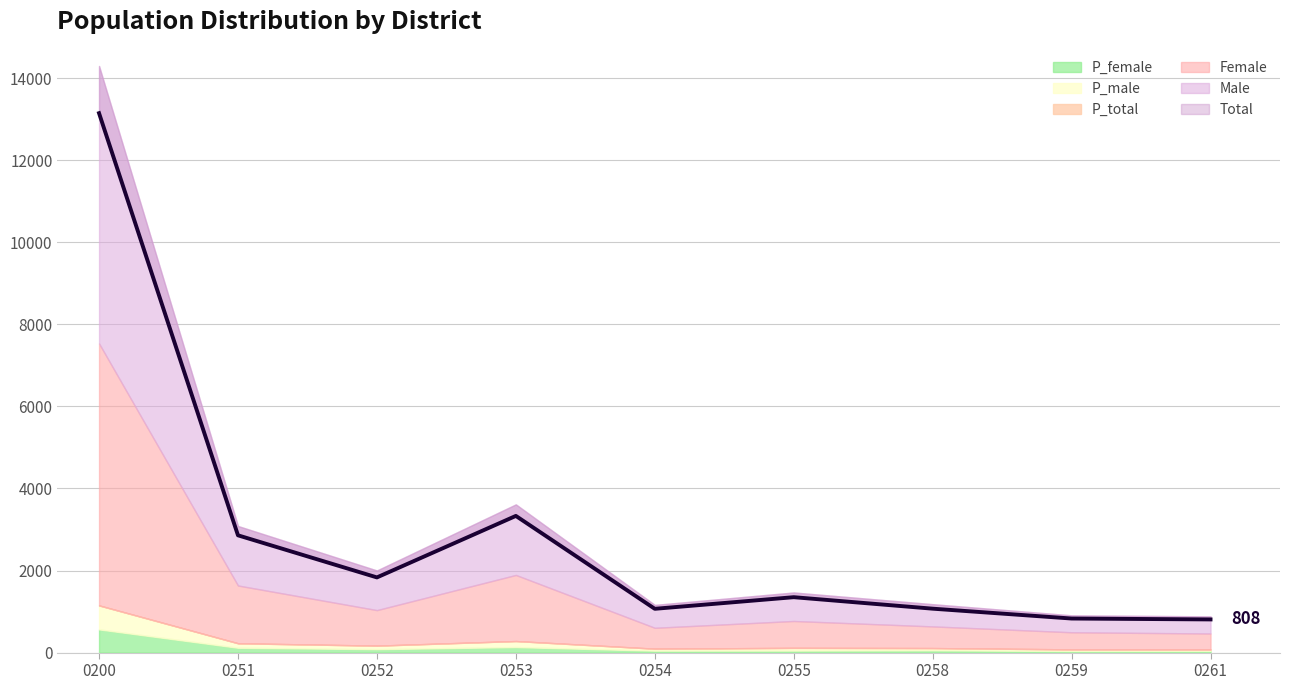

Reading left to right, list all the values displayed in this chart.

Total: 0200=13146	0251=2858	0252=1832	0253=3331	0254=1067	0255=1350	0258=1070	0259=830	0261=808
Male: 0200=6762	0251=1450	0252=966	0253=1720	0254=558	0255=695	0258=542	0259=413	0261=418
Female: 0200=6384	0251=1408	0252=866	0253=1611	0254=509	0255=655	0258=528	0259=417	0261=390
P_total: 0200=1150	0251=227	0252=169	0253=281	0254=95	0255=115	0258=110	0259=78	0261=75
P_male: 0200=585	0251=110	0252=86	0253=147	0254=48	0255=66	0258=54	0259=40	0261=34
P_female: 0200=565	0251=117	0252=83	0253=134	0254=47	0255=49	0258=56	0259=38	0261=41